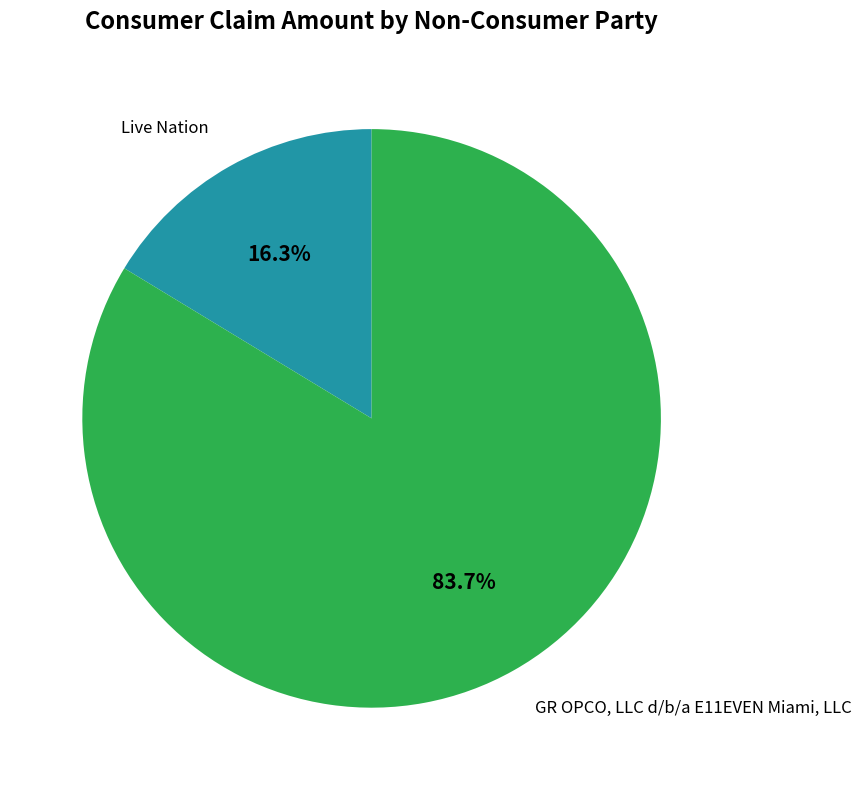

Does any single category account for the majority?

Yes